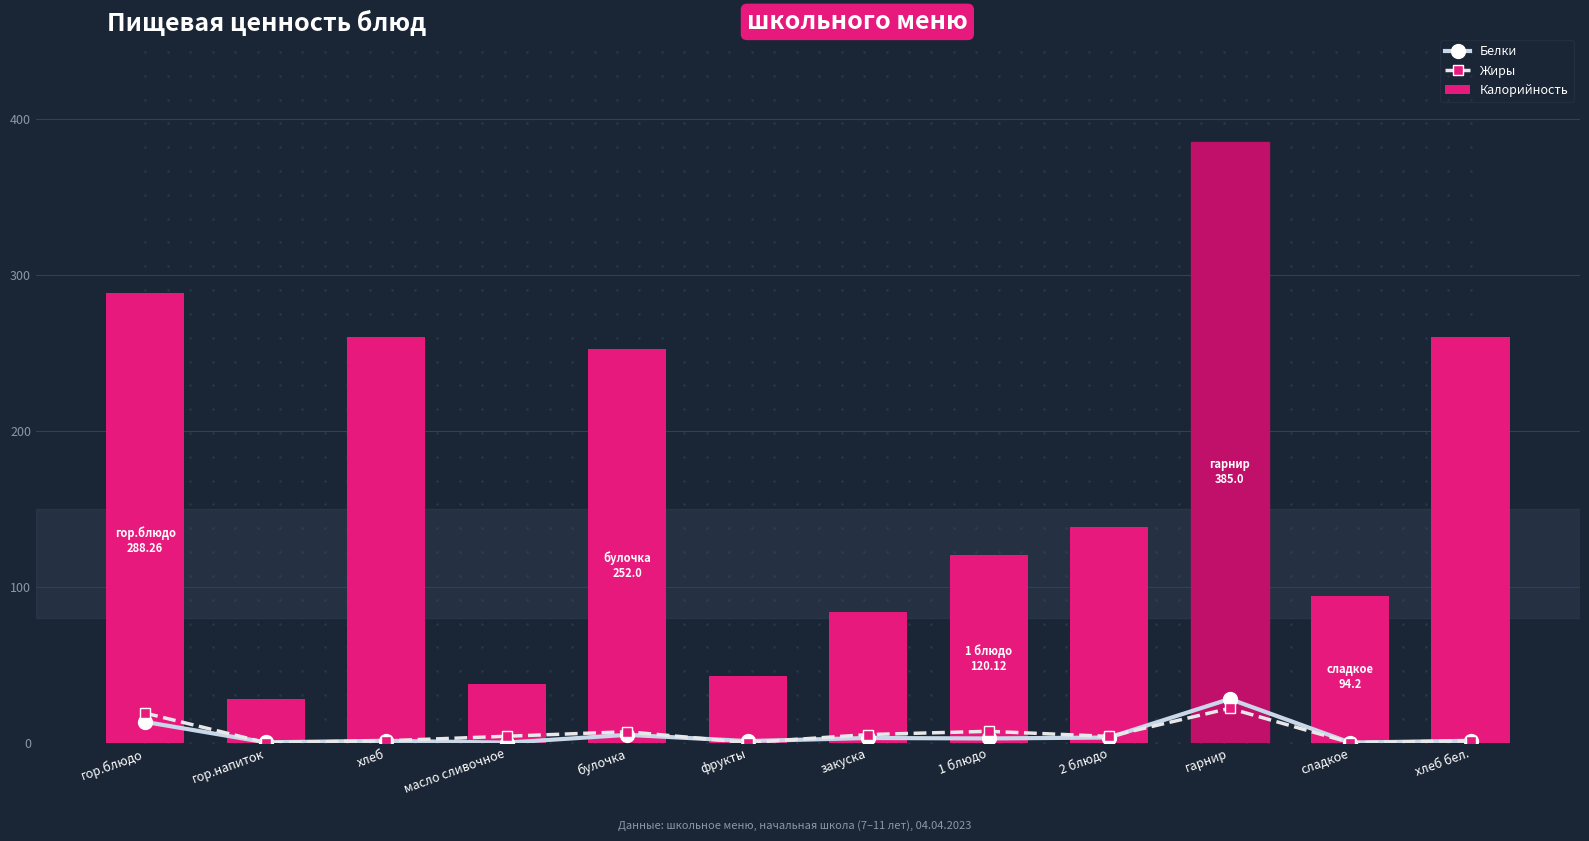

The Белки series shows 1.6 at закуска. True or false?

False